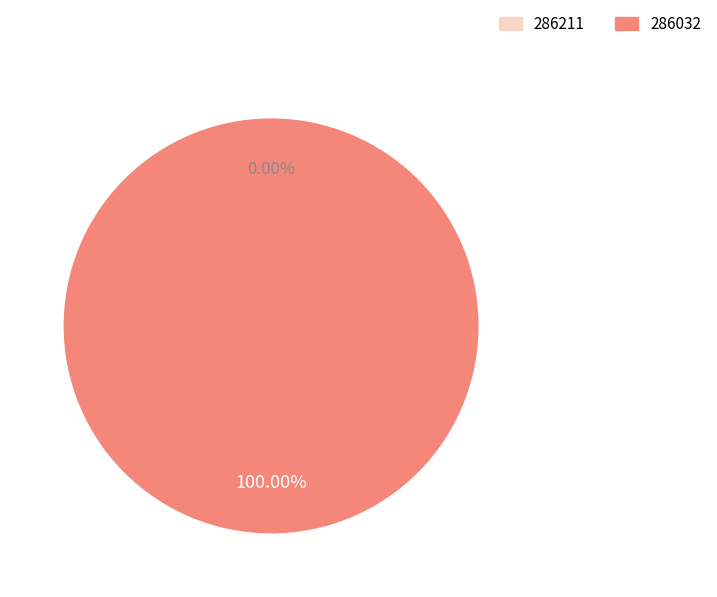

To the nearest percent, what is the combined percentage of 286032 and 286211?

100%